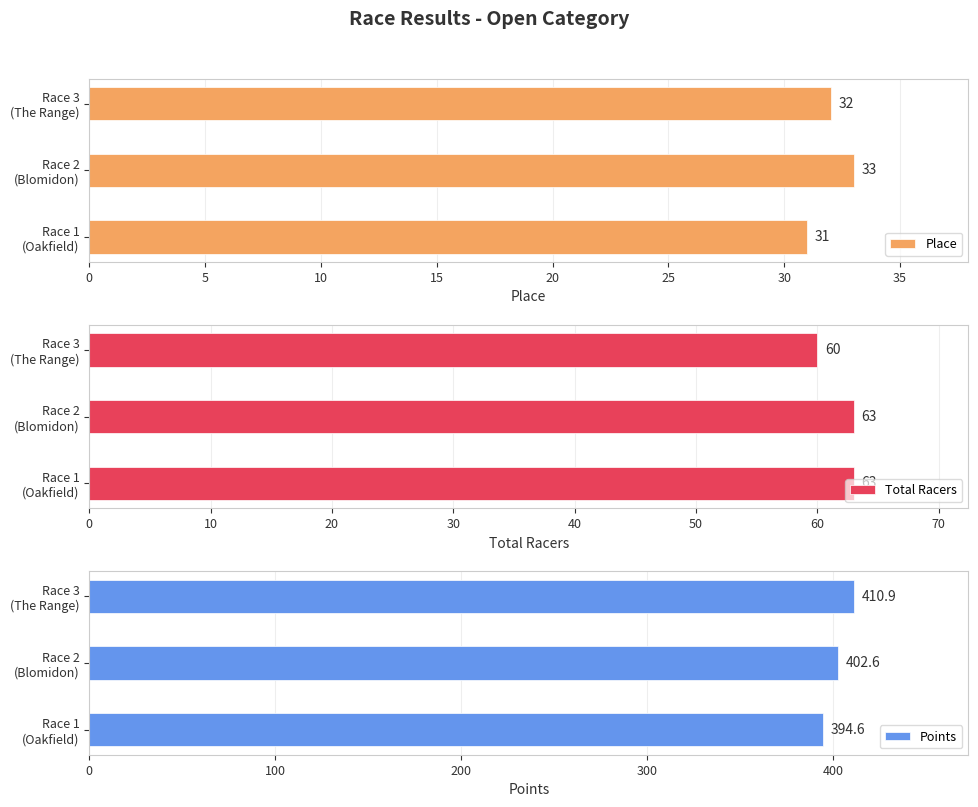

How many Place values are between 31 and 33?

3